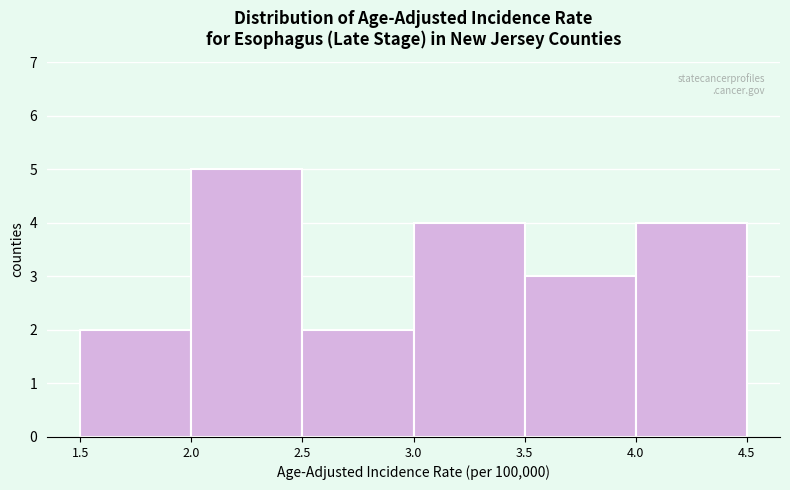

Over which range of the x-axis is the bar tallest?

2.0 to 2.5